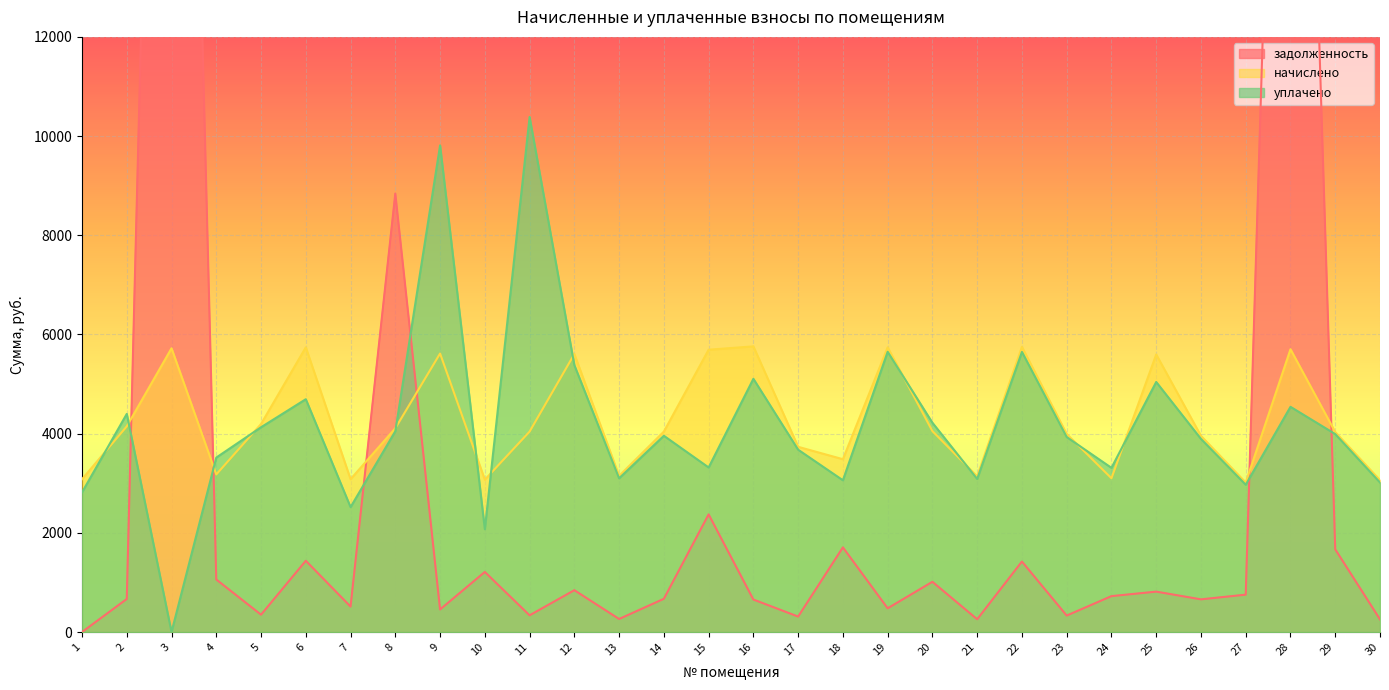

True or false: задолженность and уплачено cross at least once.

True